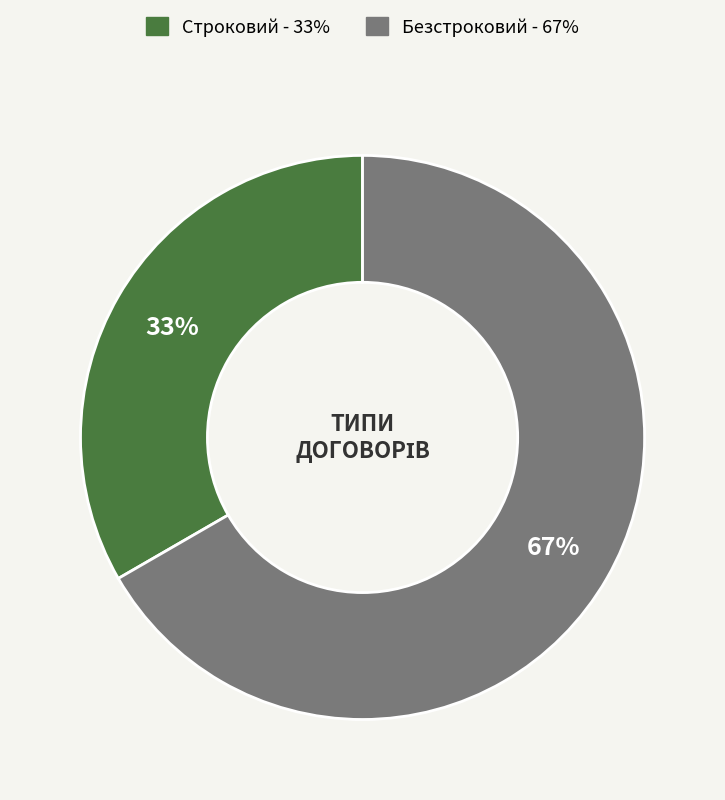

What is the ratio of the value at Безстроковий to the value at Строковий?

2.0